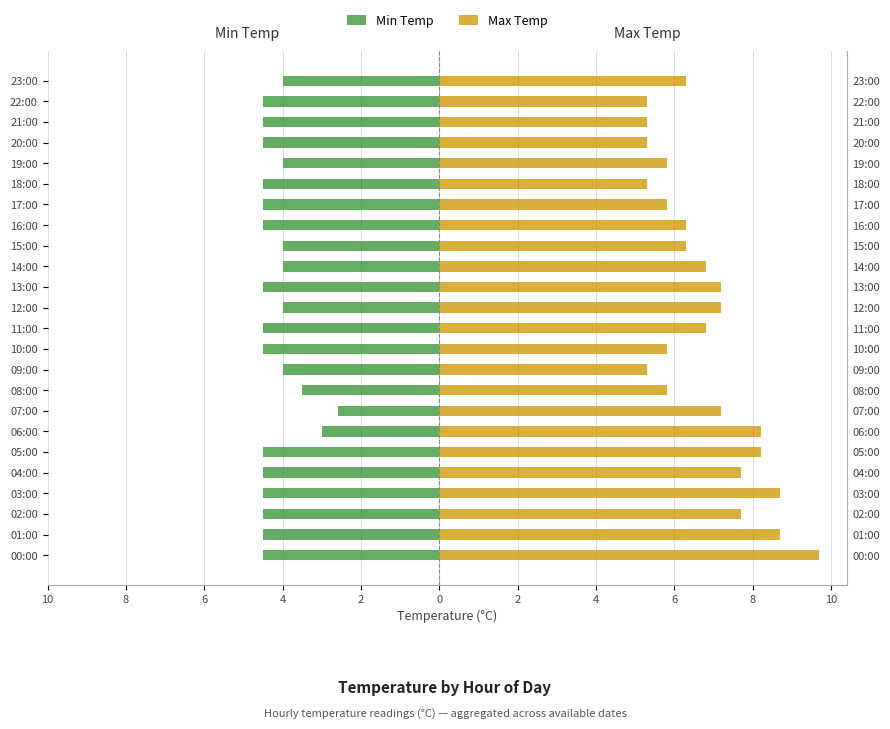

The Min Temp series shows -4.0 at 19:00. True or false?

True